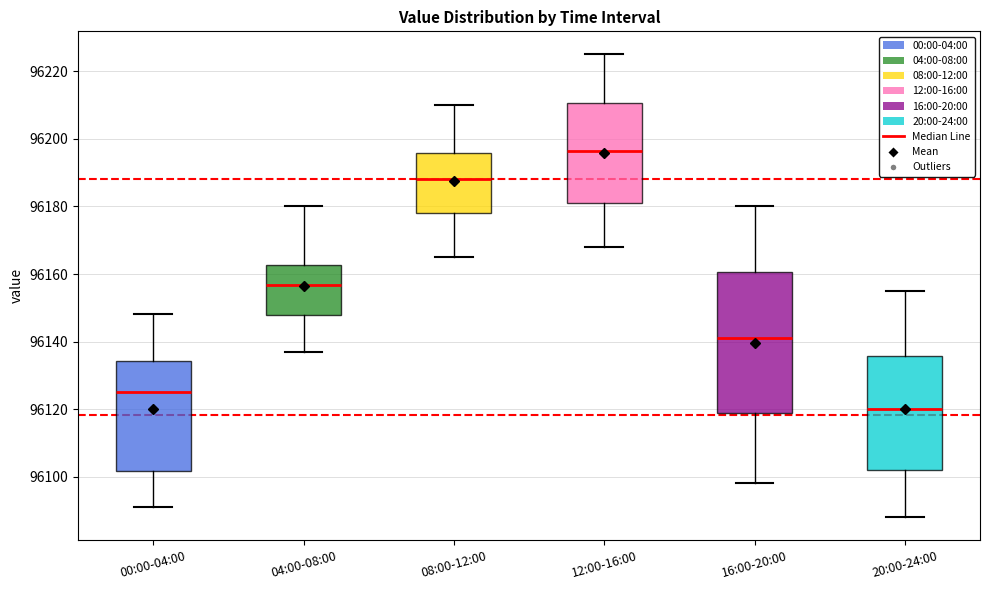

Comparing the boxes themselves (not the whiskers), which one is the tallest?

16:00-20:00